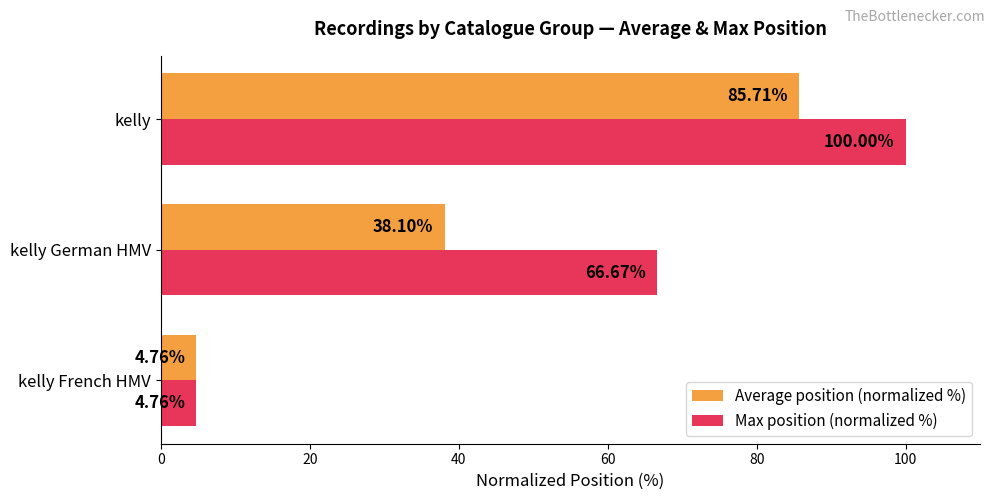

List the labels in order of Average position (normalized %) value, smallest first.

kelly French HMV, kelly German HMV, kelly